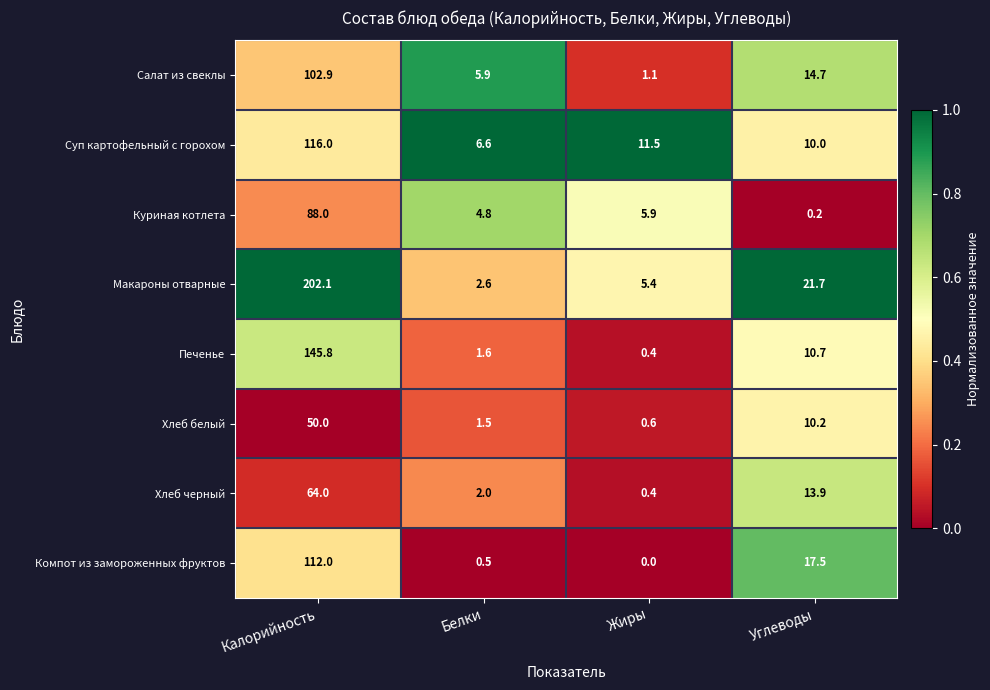

At which category does the chart reach its peak across all series?

Калорийность